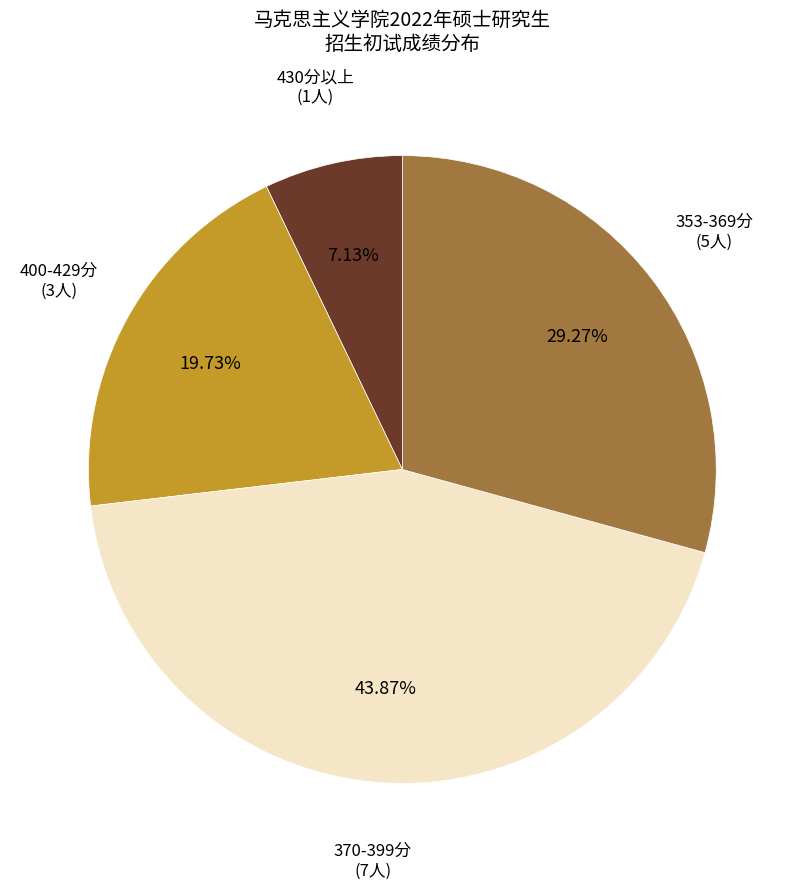

Does any single category account for the majority?

No